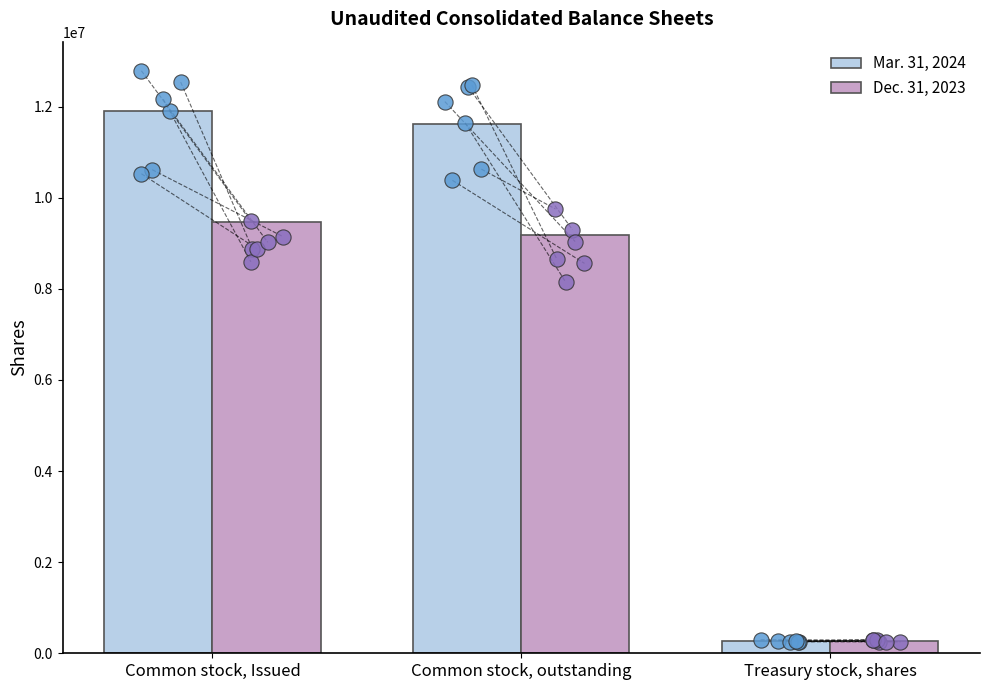

Which series has the widest spread of Y values?

Mar. 31, 2024